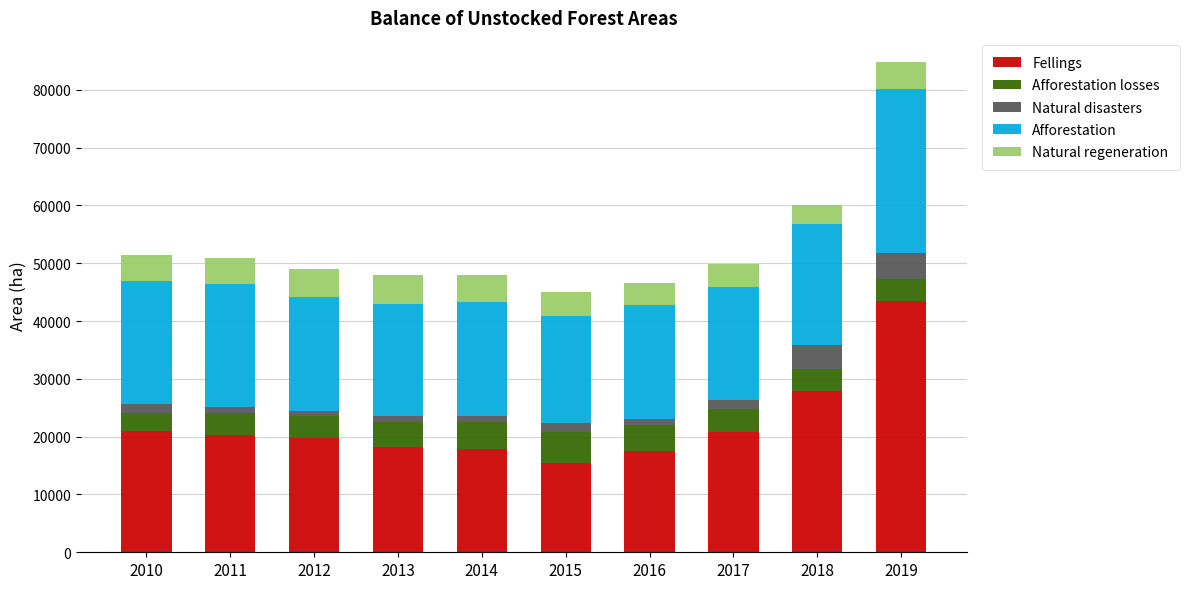

The Fellings series shows 4833 at 2014. True or false?

False